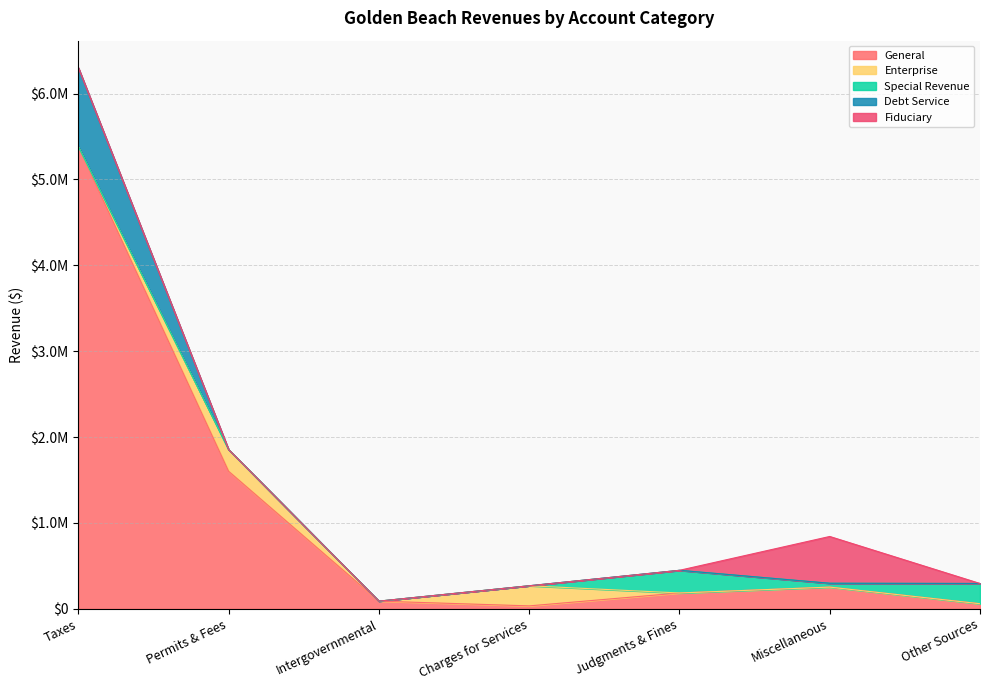

What is the average value of the Special Revenue series?

77763